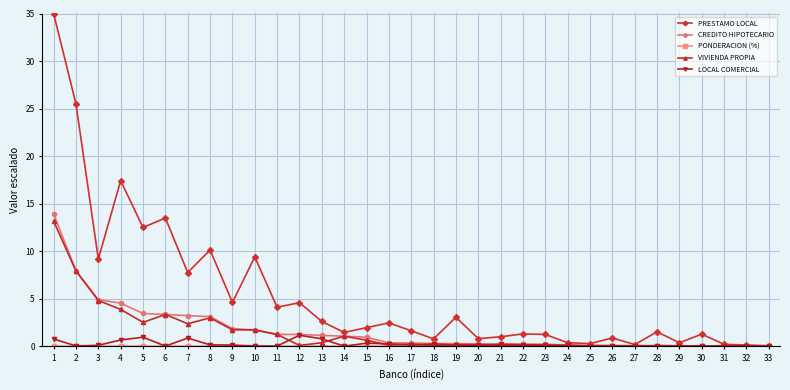

Where is the first local maximum for PRESTAMO LOCAL?

4